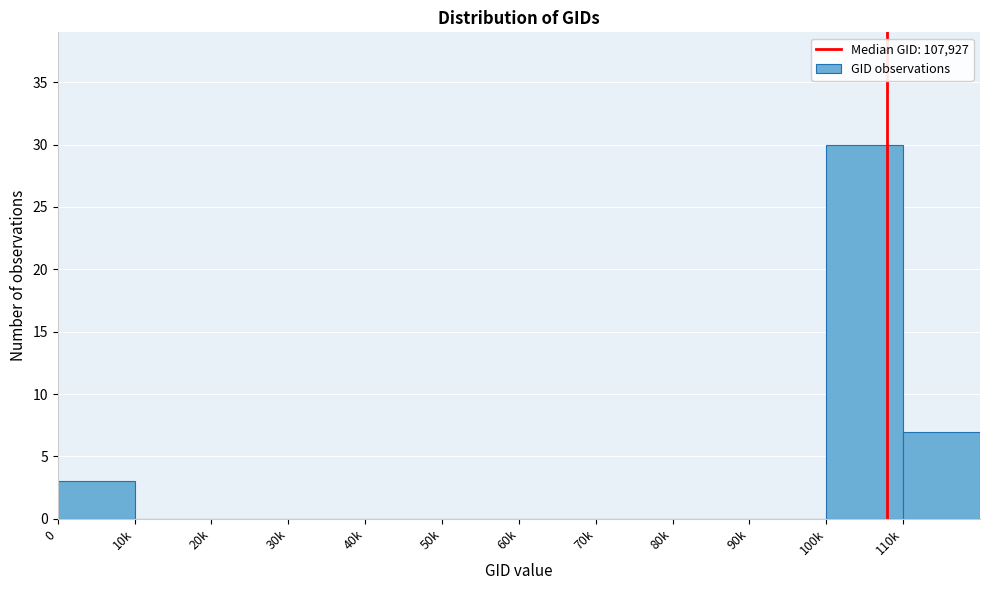

Reading left to right, what are all the values shown in this chart?

0=3	10k=0	20k=0	30k=0	40k=0	50k=0	60k=0	70k=0	80k=0	90k=0	100k=30	110k=7